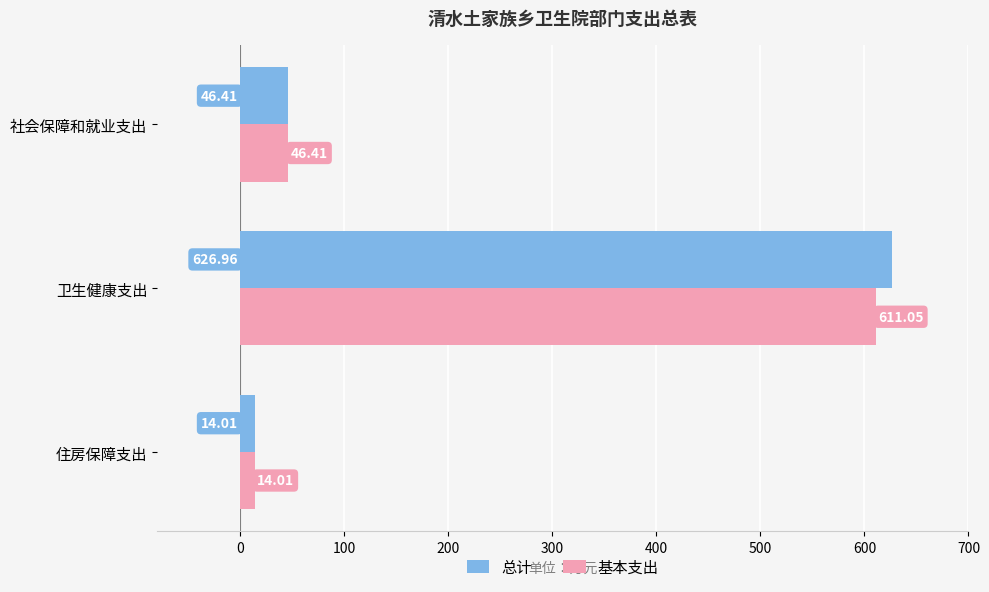

Which category has the lowest value across all series?

住房保障支出